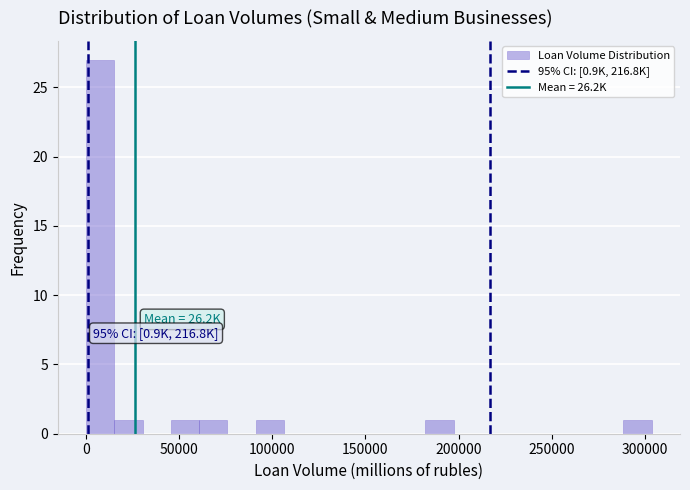

Around what value on the x-axis is the tallest bar? Give the approximate position of its centre, as read against the axis.

10000